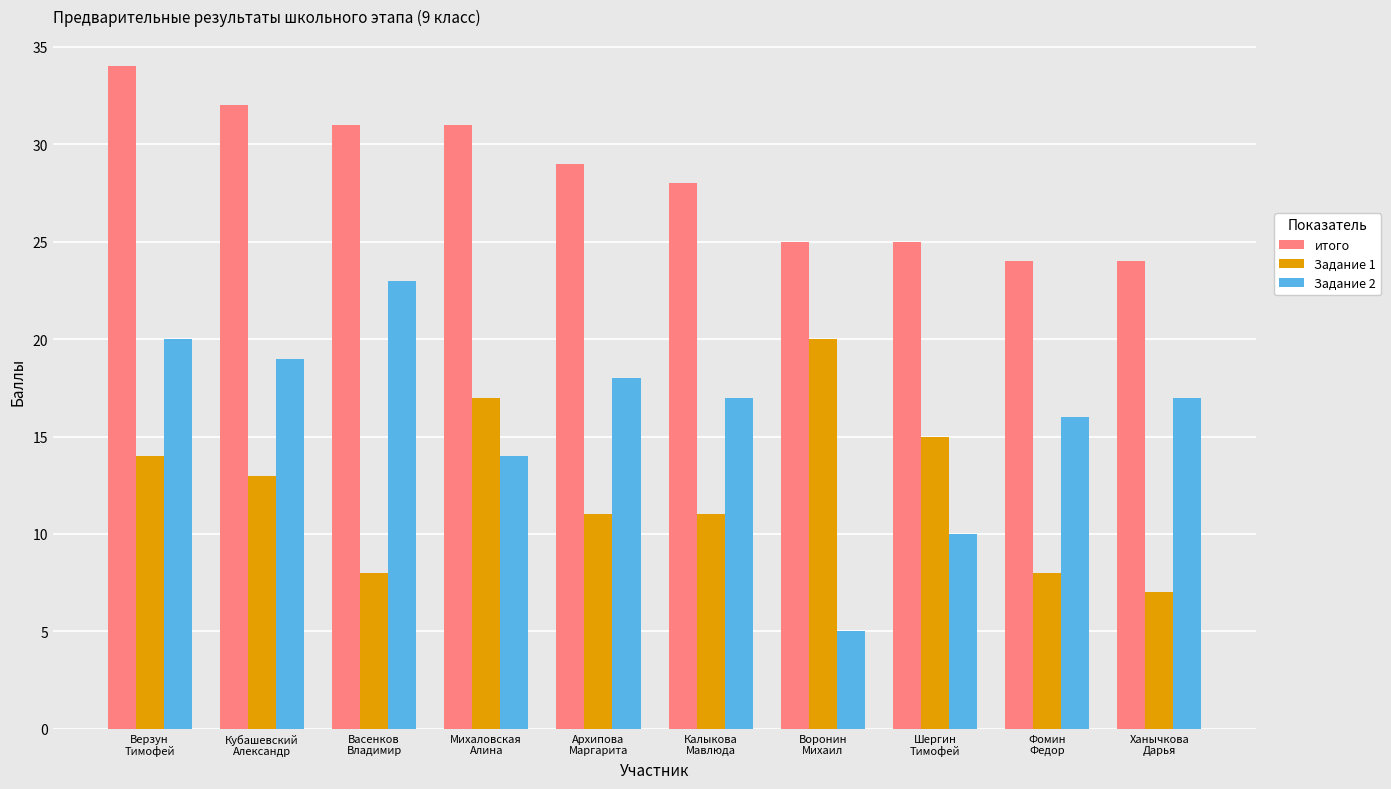

What is the average value of the Задание 1 series?

12